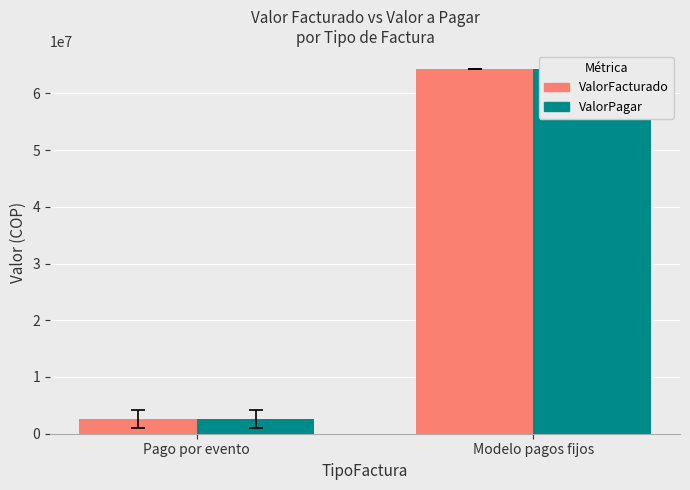

What is the total value across all series at Modelo pagos fijos?

128516510.0